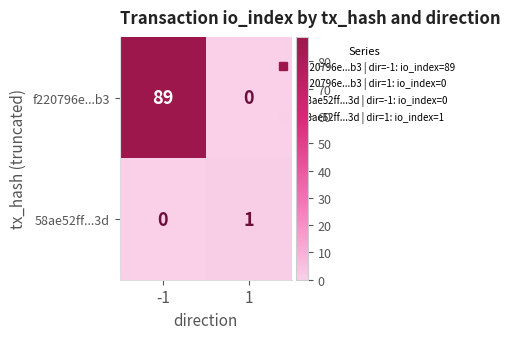

Reading right to left, transcribe all the data shown in this chart.

f220796e...b3: 0	89
58ae52ff...3d: 1	0